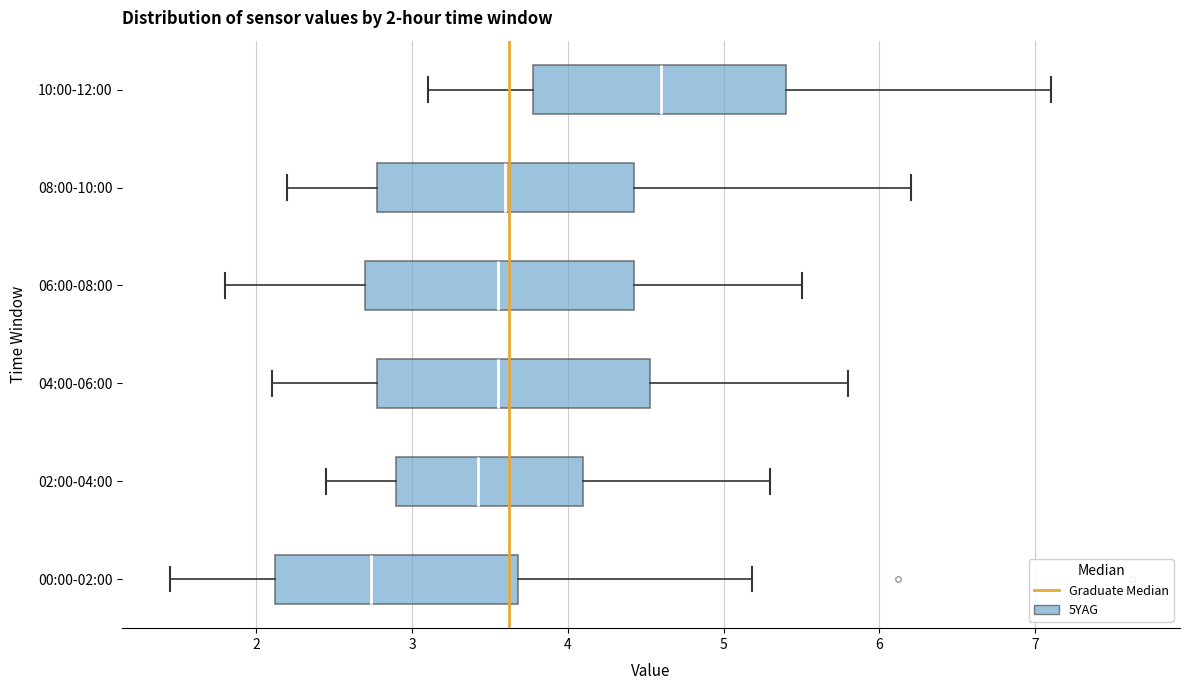

Which box's median line is the furthest to the left?

00:00-02:00